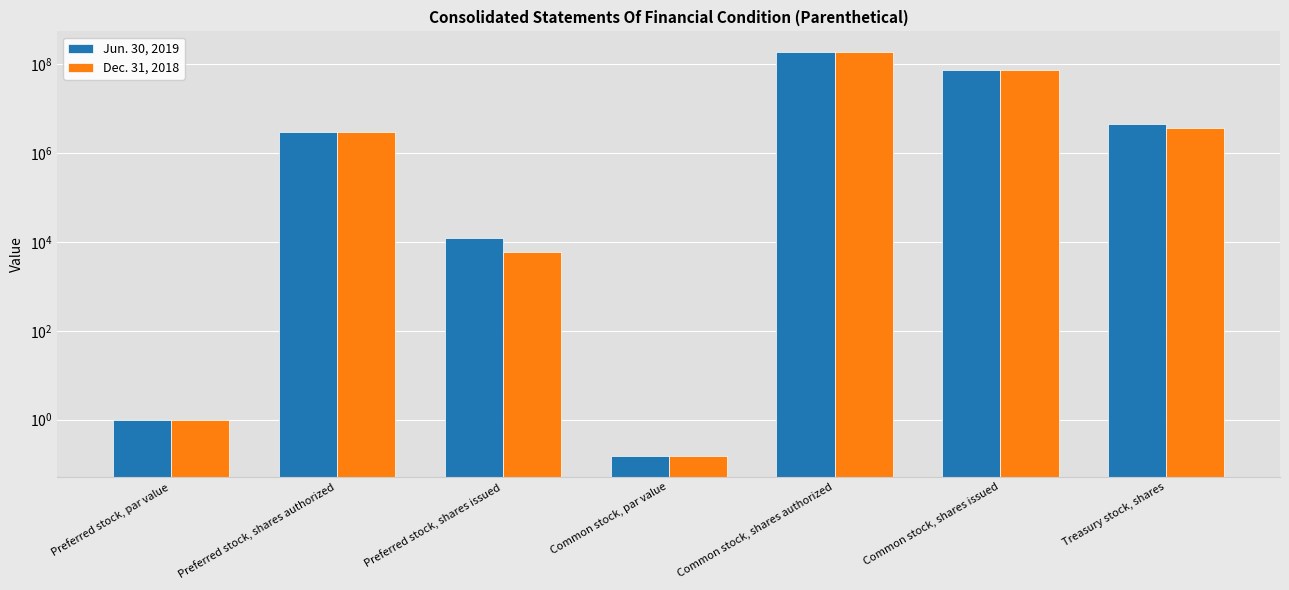

What is the lowest value of the Jun. 30, 2019 series?

0.1